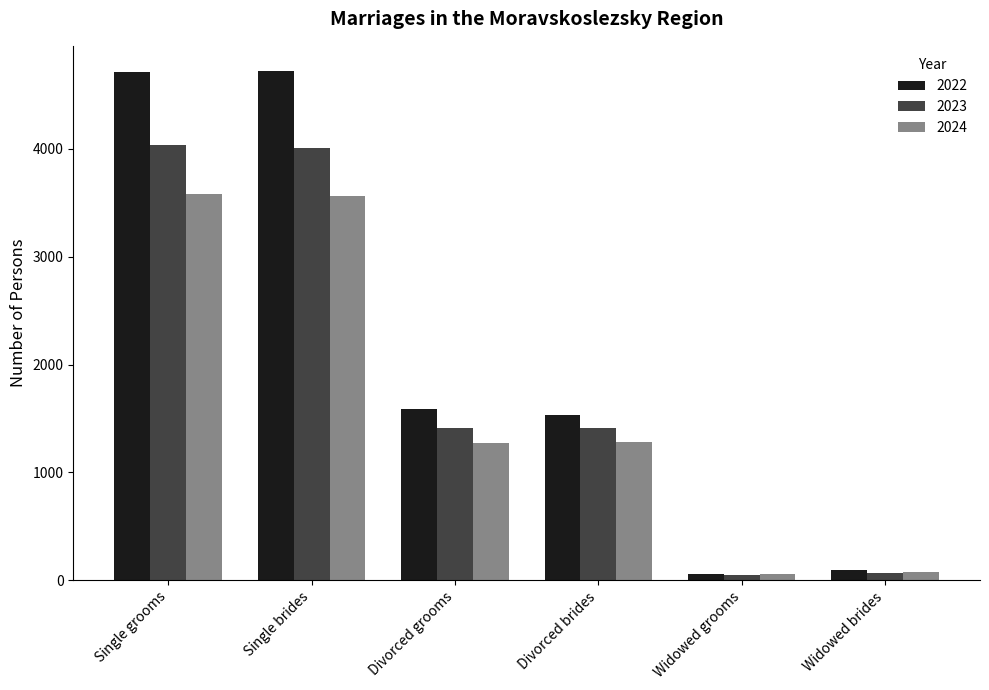

What is the greatest value displayed?

4720